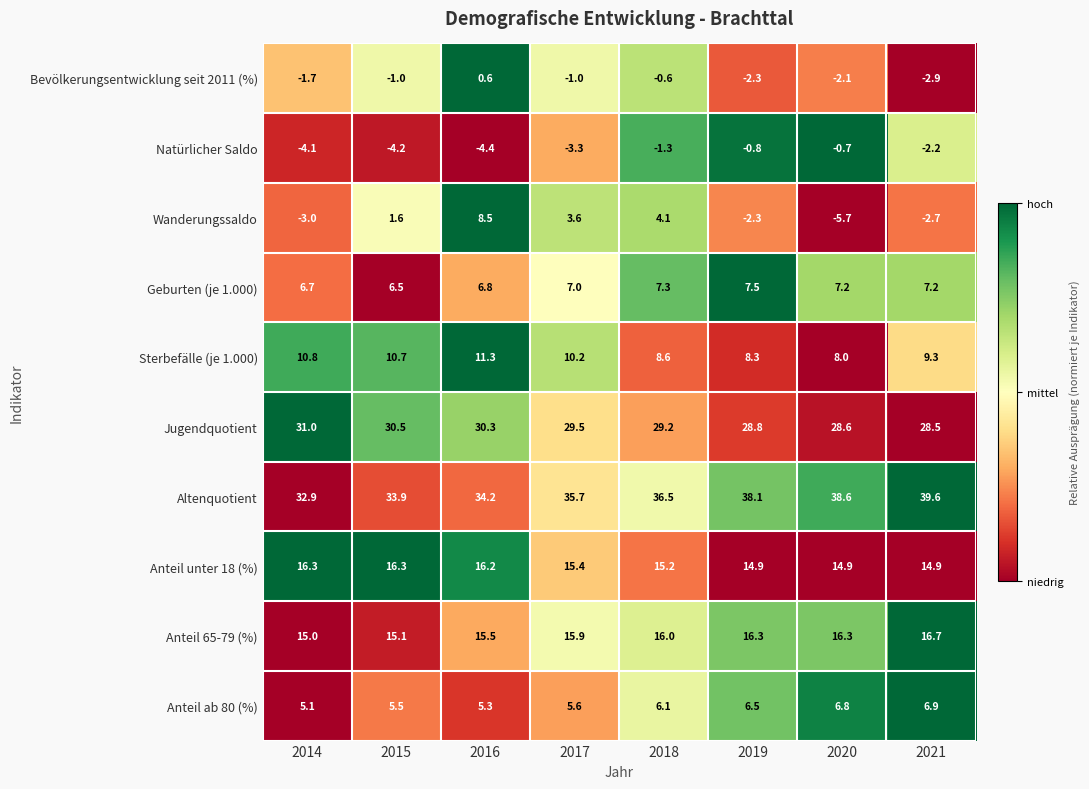

What is the difference between the Natürlicher Saldo values at 2019 and 2017?

2.5